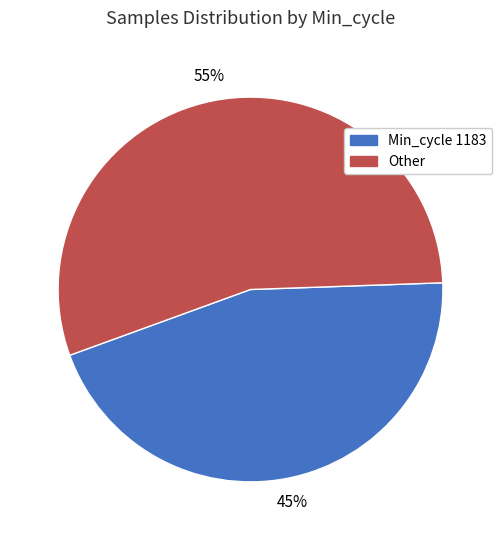

Count the number of slices in the pie.

2